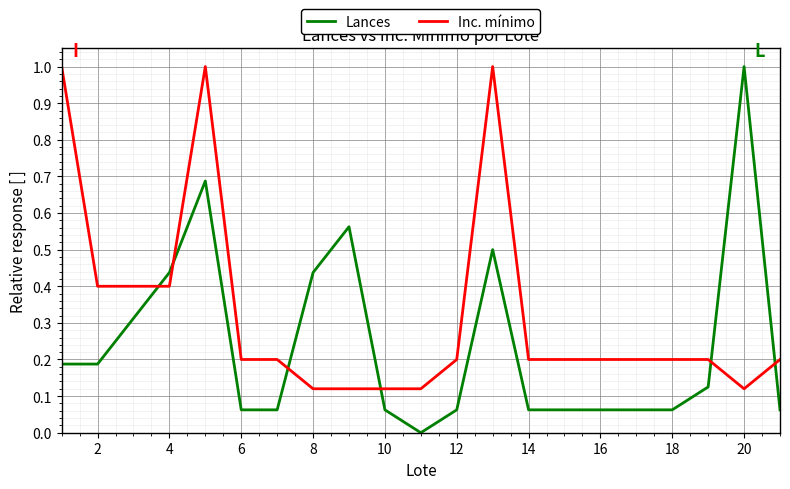

How many intersections are there between Inc. mínimo and Lances?

6